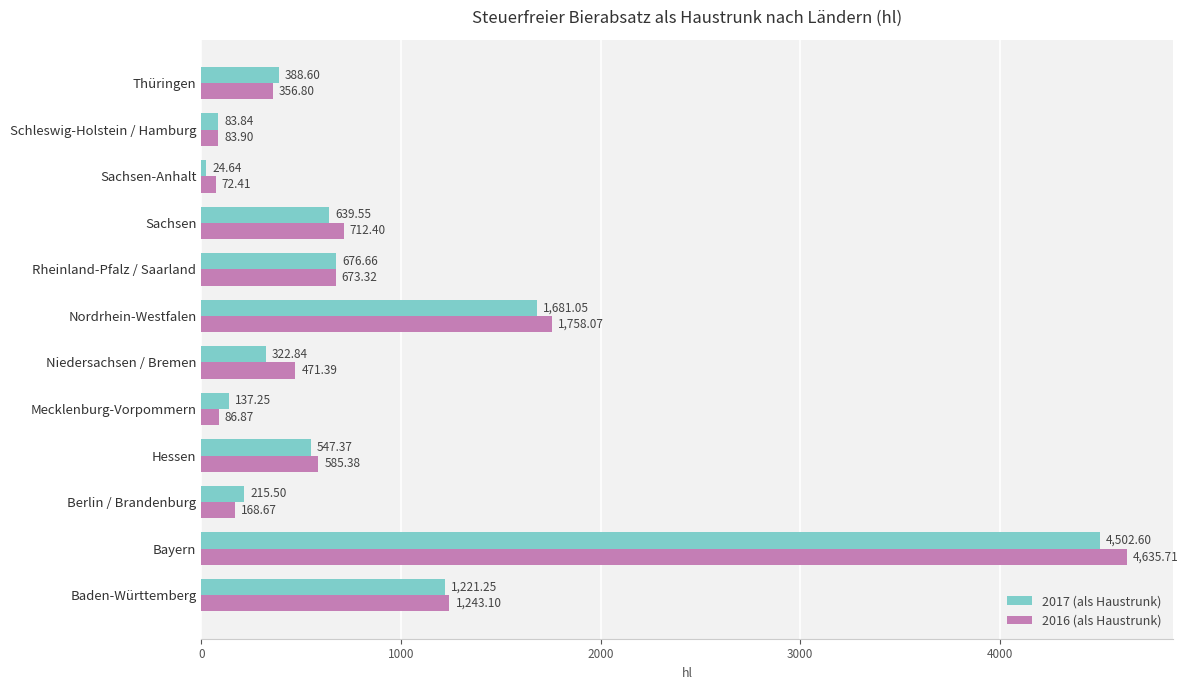

Which category has the highest value in the 2016 (als Haustrunk) series?

Bayern